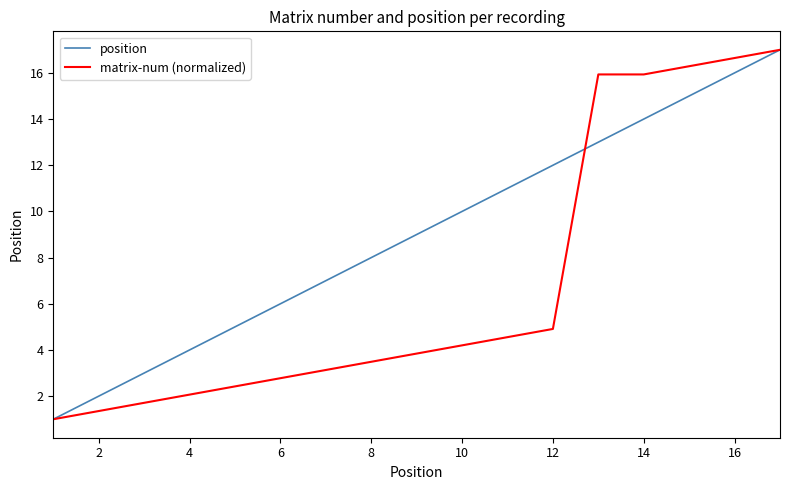

What is the maximum value for matrix-num (normalized)?

17.0